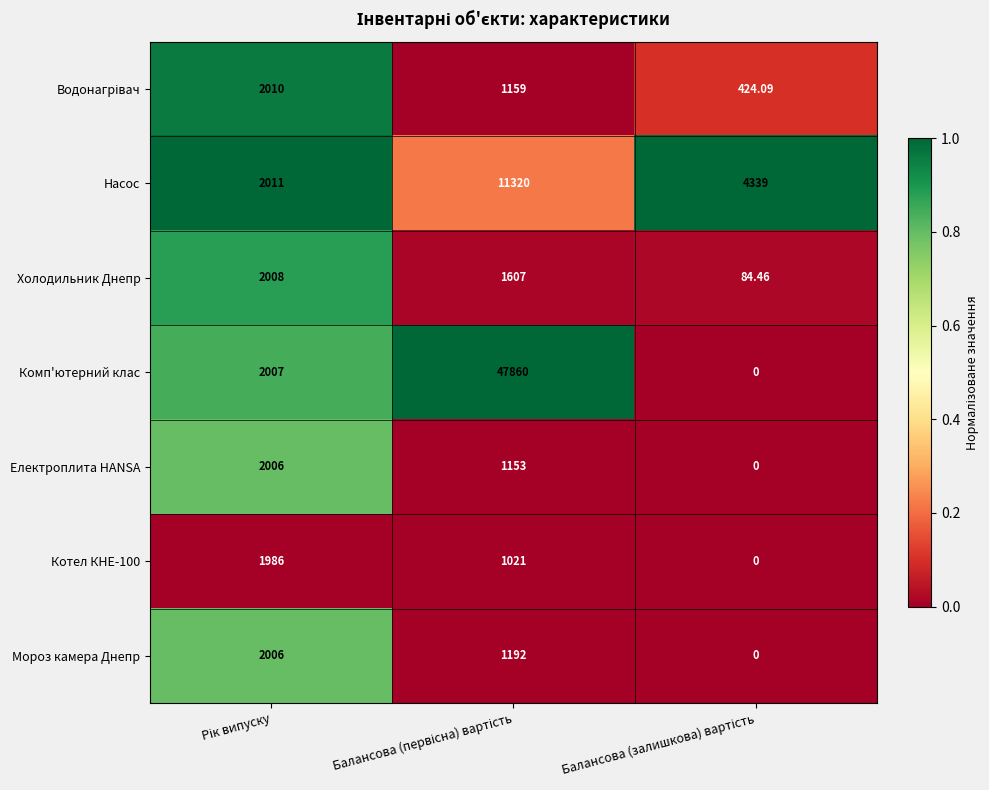

Which series has the widest spread of values?

Комп'ютерний клас